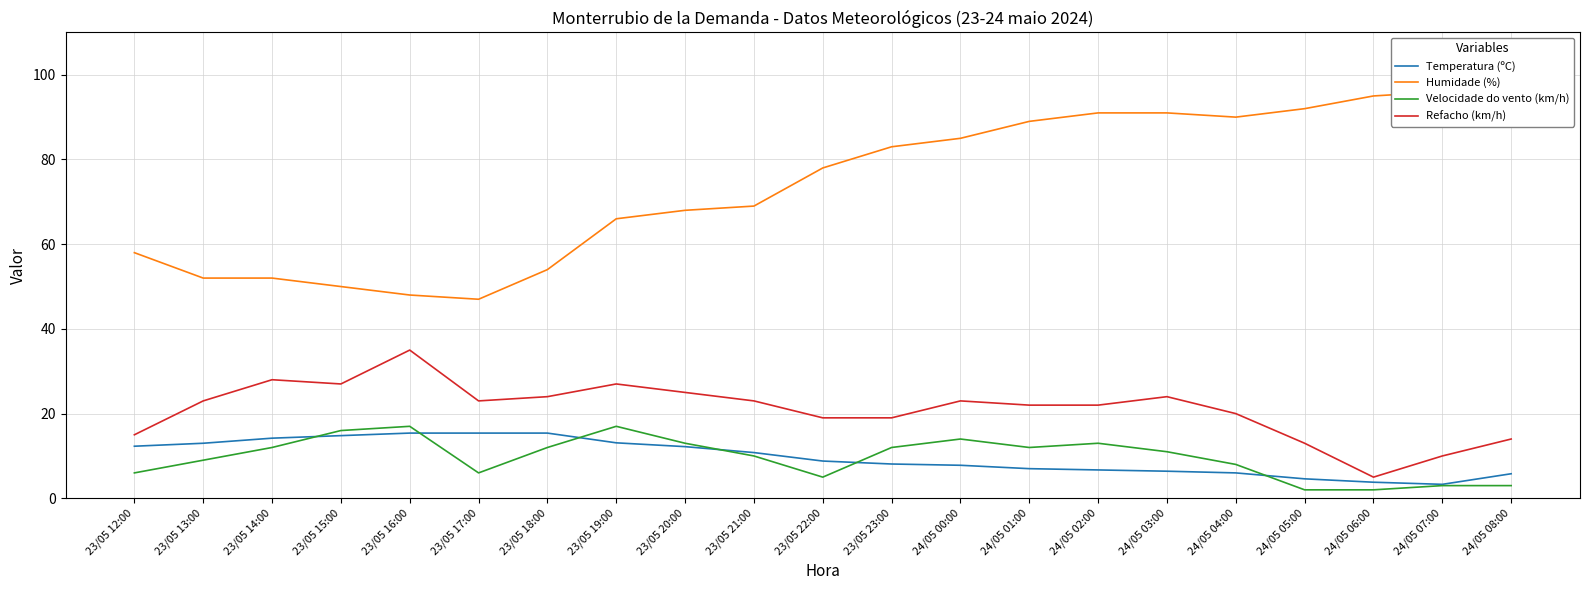

Reading left to right, what are all the values shown in this chart?

Temperatura (ºC): 12.3	13.0	14.2	14.8	15.4	15.4	15.4	13.1	12.2	10.8	8.8	8.1	7.8	7.0	6.7	6.4	6.0	4.6	3.8	3.3	5.8
Humidade (%): 58.0	52.0	52.0	50.0	48.0	47.0	54.0	66.0	68.0	69.0	78.0	83.0	85.0	89.0	91.0	91.0	90.0	92.0	95.0	96.0	96.0
Velocidade do vento (km/h): 6.0	9.0	12.0	16.0	17.0	6.0	12.0	17.0	13.0	10.0	5.0	12.0	14.0	12.0	13.0	11.0	8.0	2.0	2.0	3.0	3.0
Refacho (km/h): 15.0	23.0	28.0	27.0	35.0	23.0	24.0	27.0	25.0	23.0	19.0	19.0	23.0	22.0	22.0	24.0	20.0	13.0	5.0	10.0	14.0